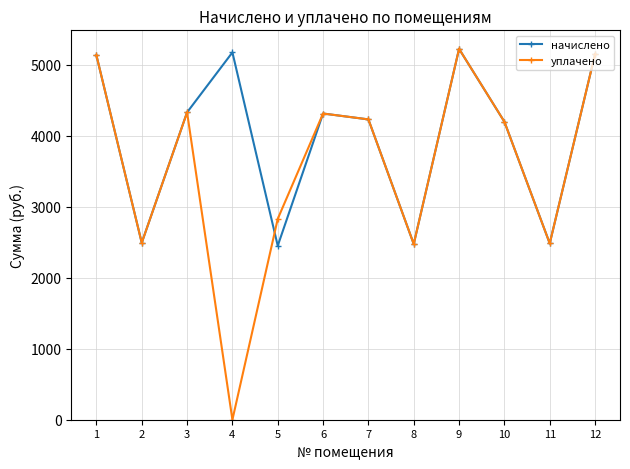

What is the total value across all series at 8?

4951.4